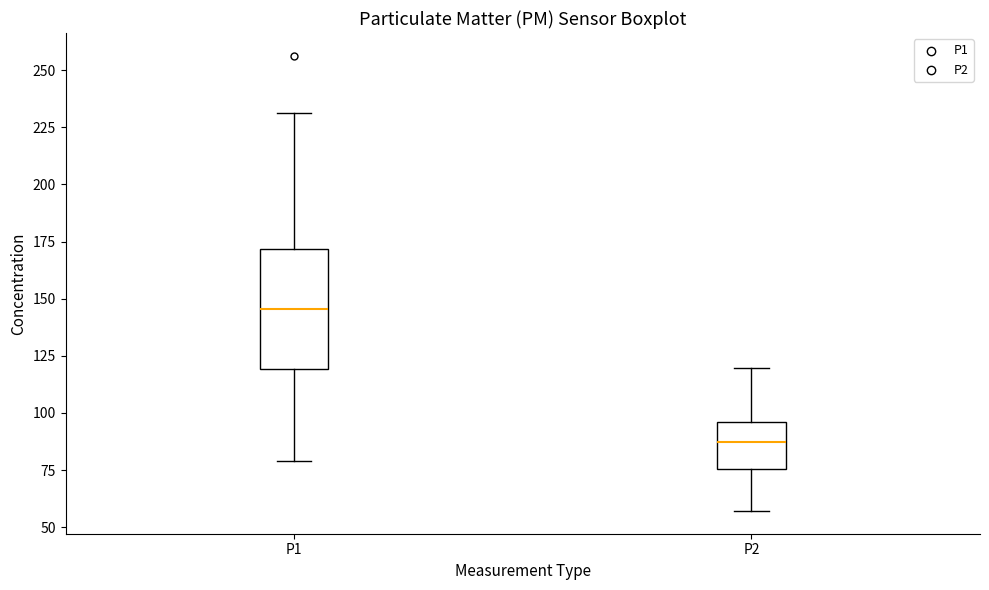

Reading left to right, read every box against the y-axis: the position of its median line, the range the box covers, and the ends of its whiskers. The values are not printed on the chart, so give them approximately, as read against the axis.

P1: median 145, box 120 to 170, whiskers 80 to 230
P2: median 85, box 75 to 95, whiskers 55 to 120